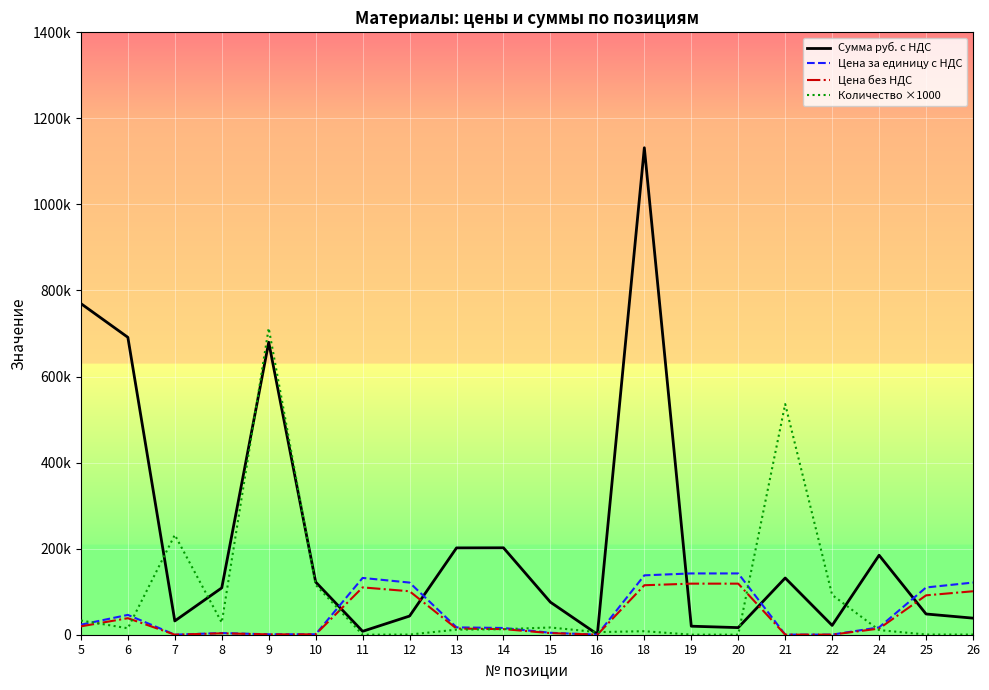

Where do Цена без НДС and Количество ×1000 first cross each other?

5 and 6